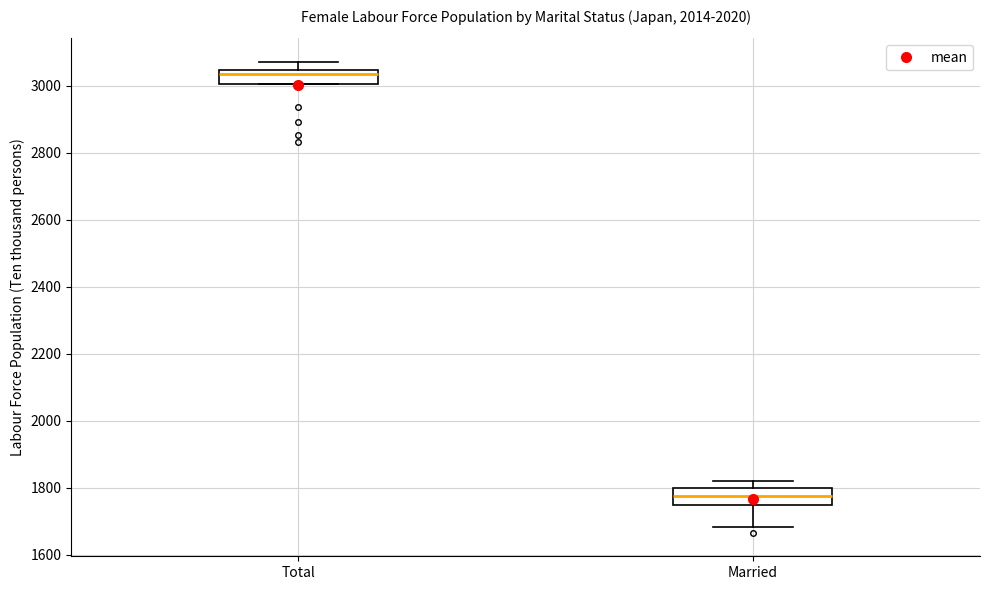

Reading left to right, read every box against the y-axis: the position of its median line, the range the box covers, and the ends of its whiskers. The values are not printed on the chart, so give them approximately, as read against the axis.

Total: median 3040 (just below the box's upper edge), box 3000 to 3040, whiskers 3000 to 3080
Married: median 1780, box 1740 to 1800, whiskers 1680 to 1820